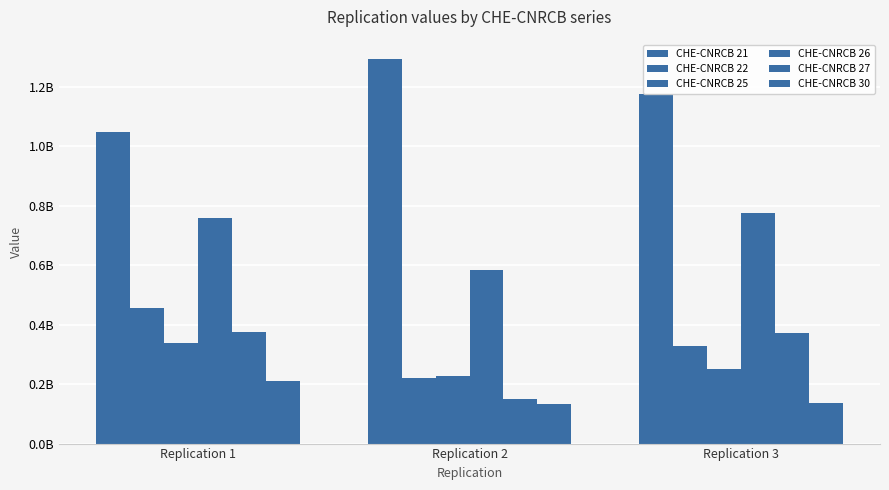

At which label is CHE-CNRCB 25 closest to 283967271?

Replication 3